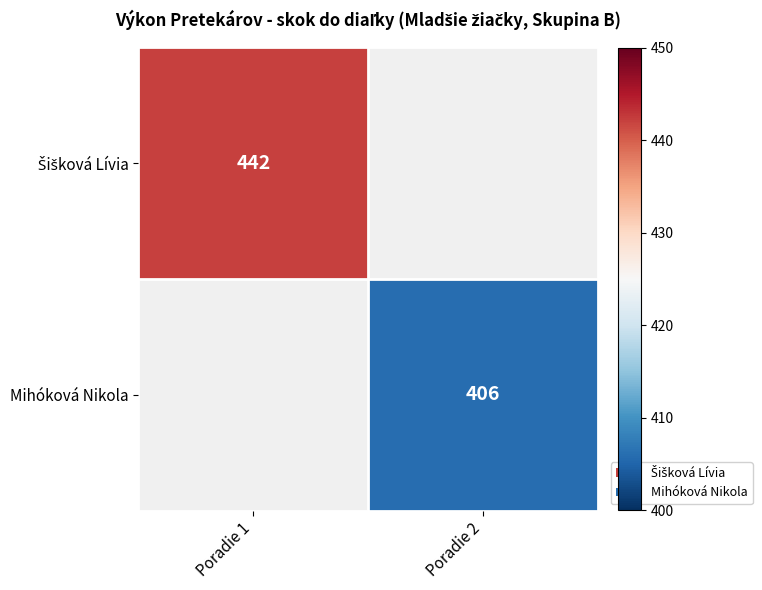

At how many categories does at least one series exceed 418?

1